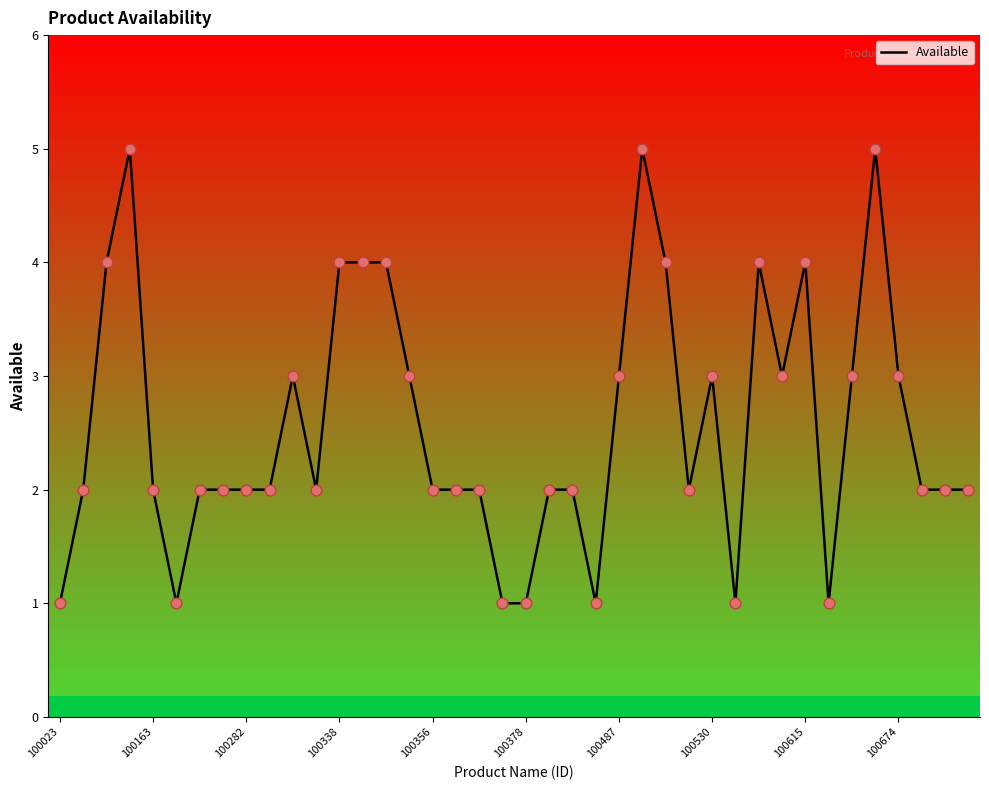

What is the difference between the maximum and minimum values?

4